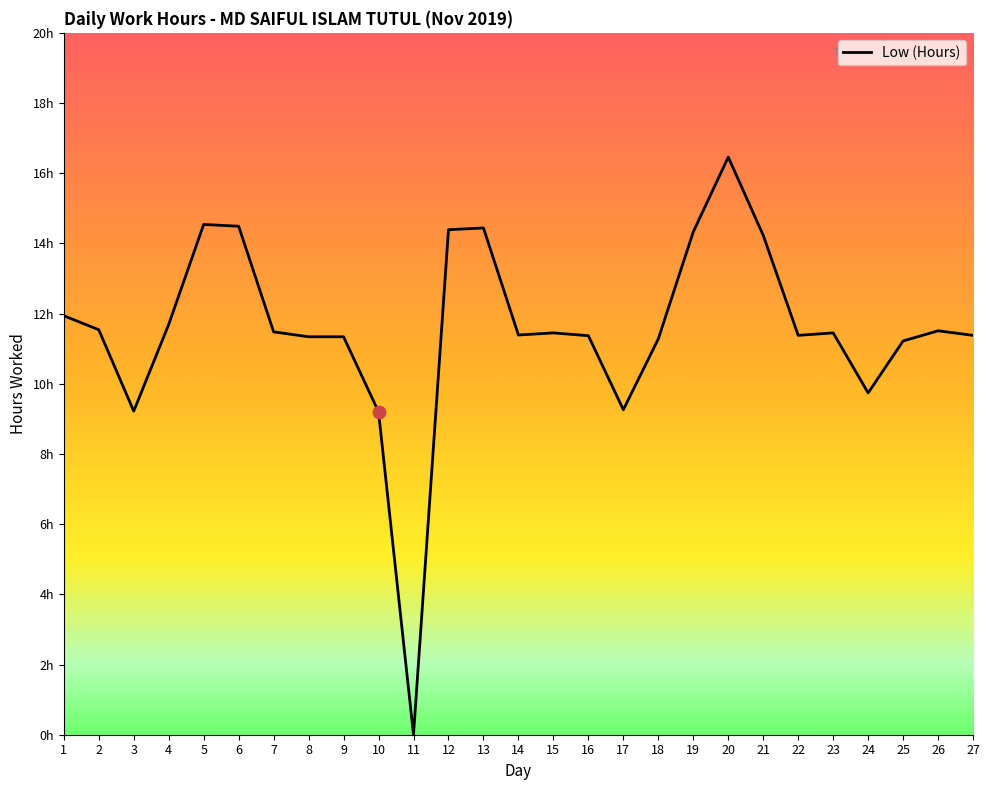

What is the ratio of the value at 3 to the value at 24?

0.9